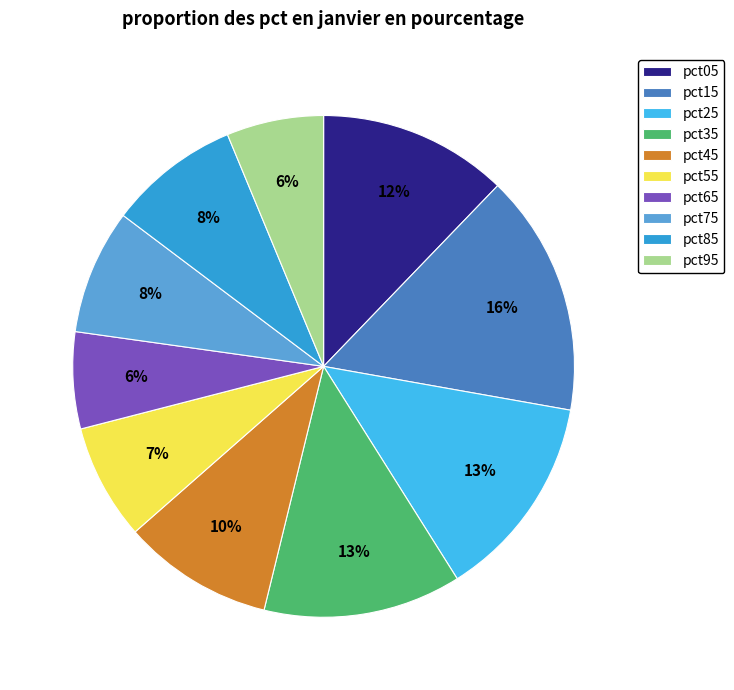

Is there any slice that represents more than half of the pie?

No